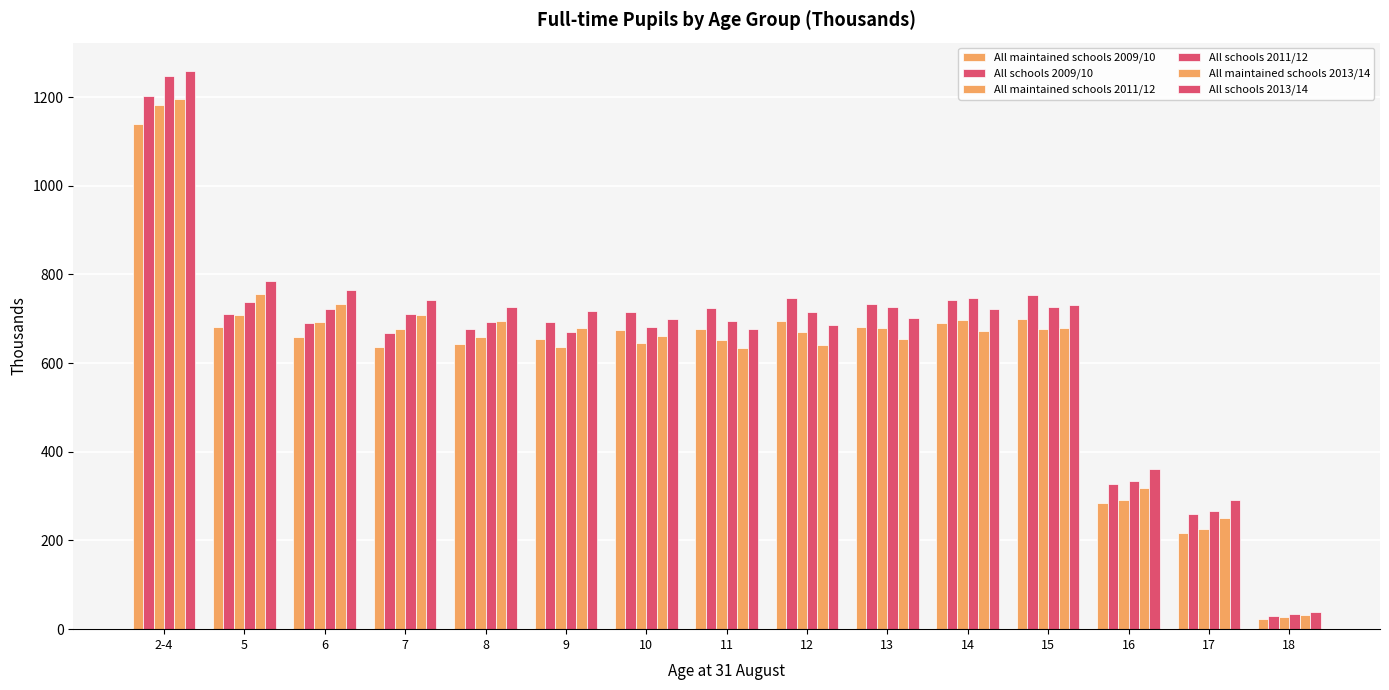

List the labels in order of All schools 2009/10 value, smallest first.

18, 17, 16, 7, 8, 6, 9, 5, 10, 11, 13, 14, 12, 15, 2-4